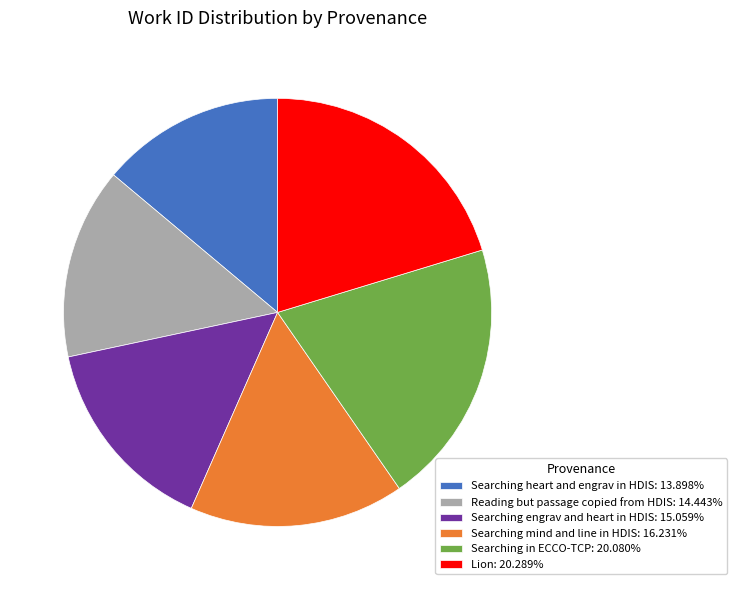

Approximately how many times larger is the value at Searching heart and engrav in HDIS: 13.898% compared to Searching mind and line in HDIS: 16.231%?

0.9